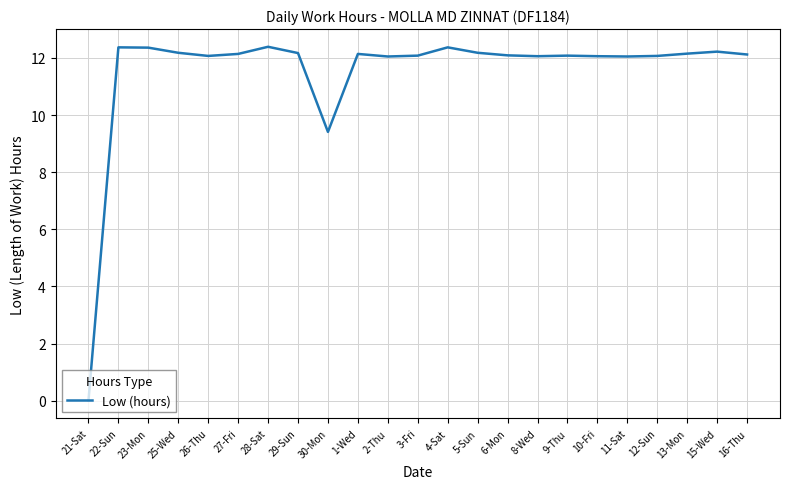

Which label corresponds to the smallest value in the chart?

21-Sat